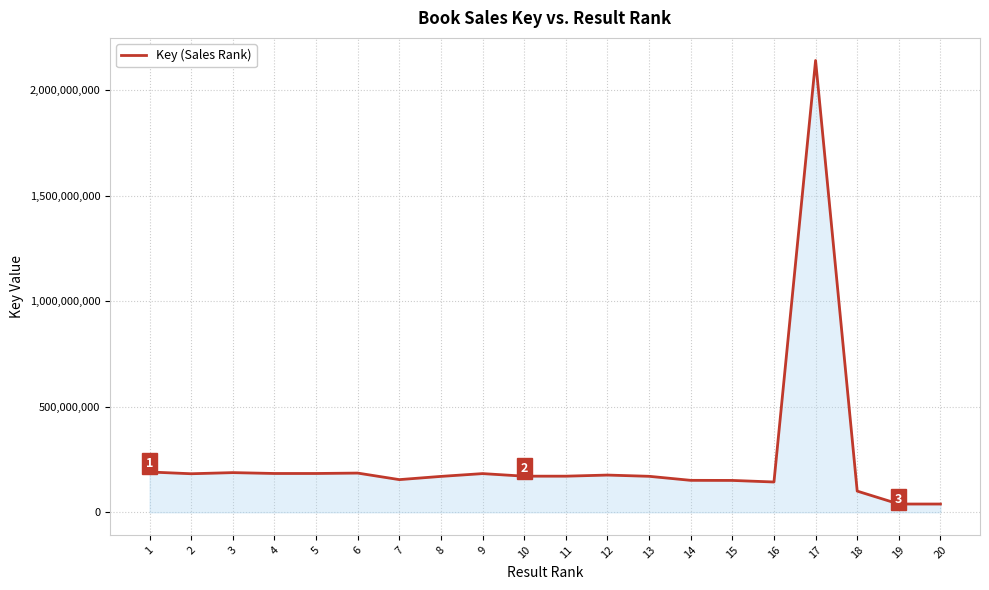

What is the maximum value shown in the chart?

2139701039